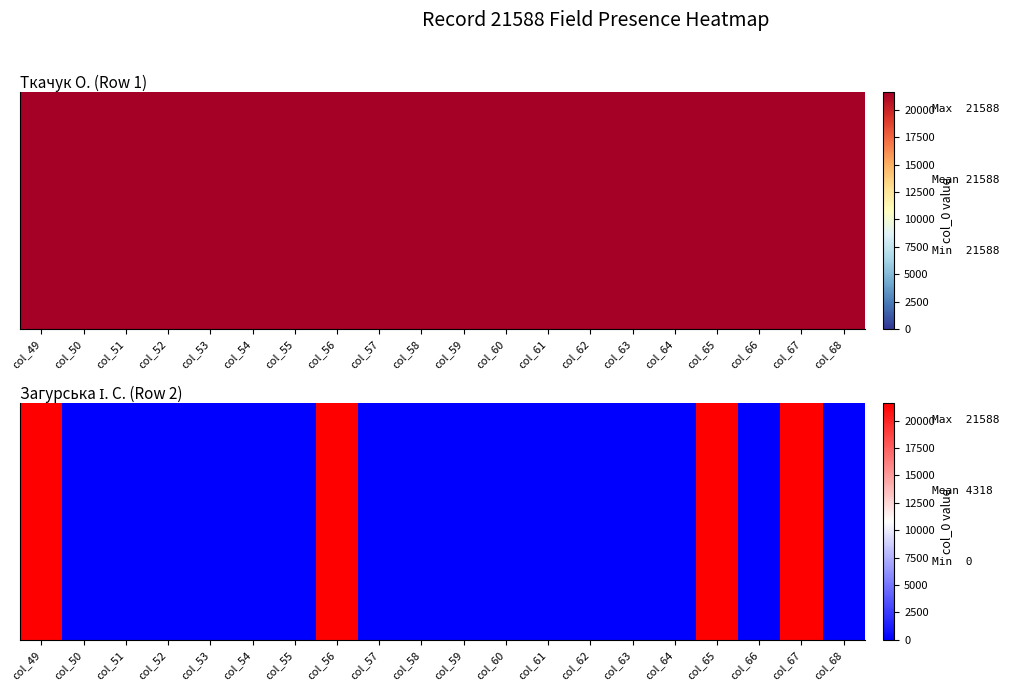

Which has a higher value, col_68 or col_50?

col_68